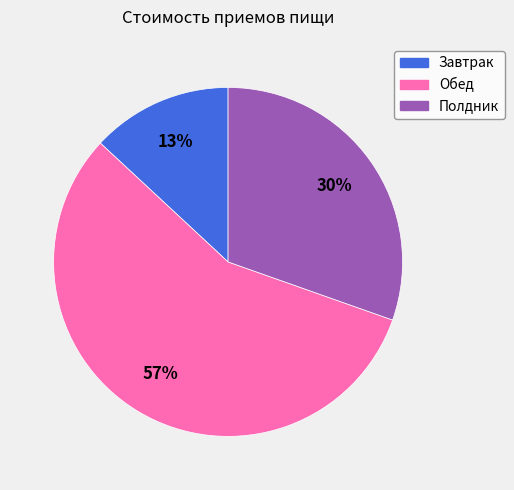

Is the sum of Полдник and Завтрак greater than half?

No